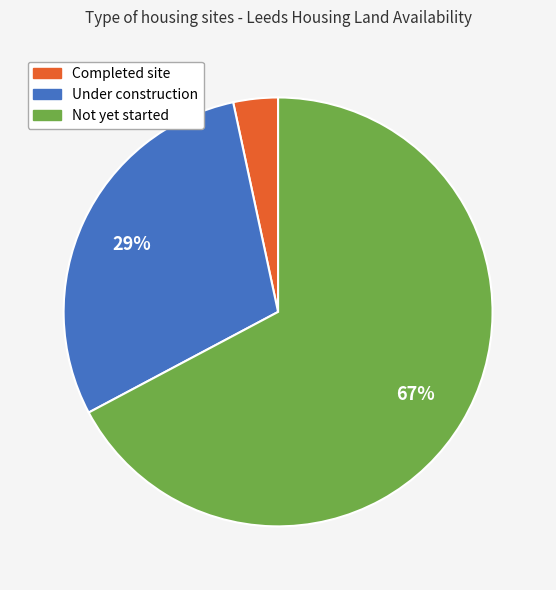

How many segments does this pie chart have?

3